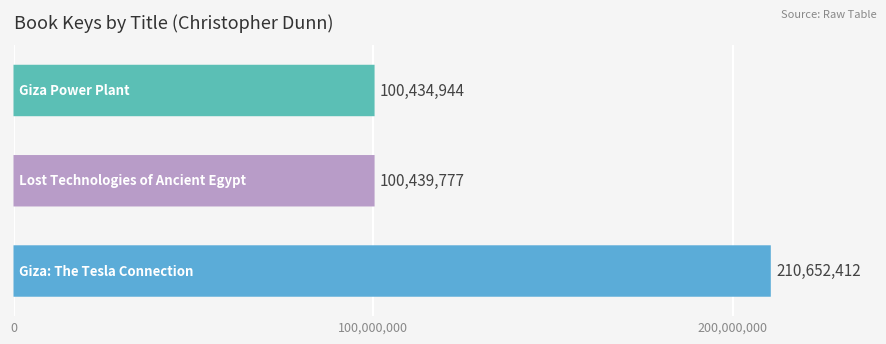

What is the greatest value displayed?

210652412